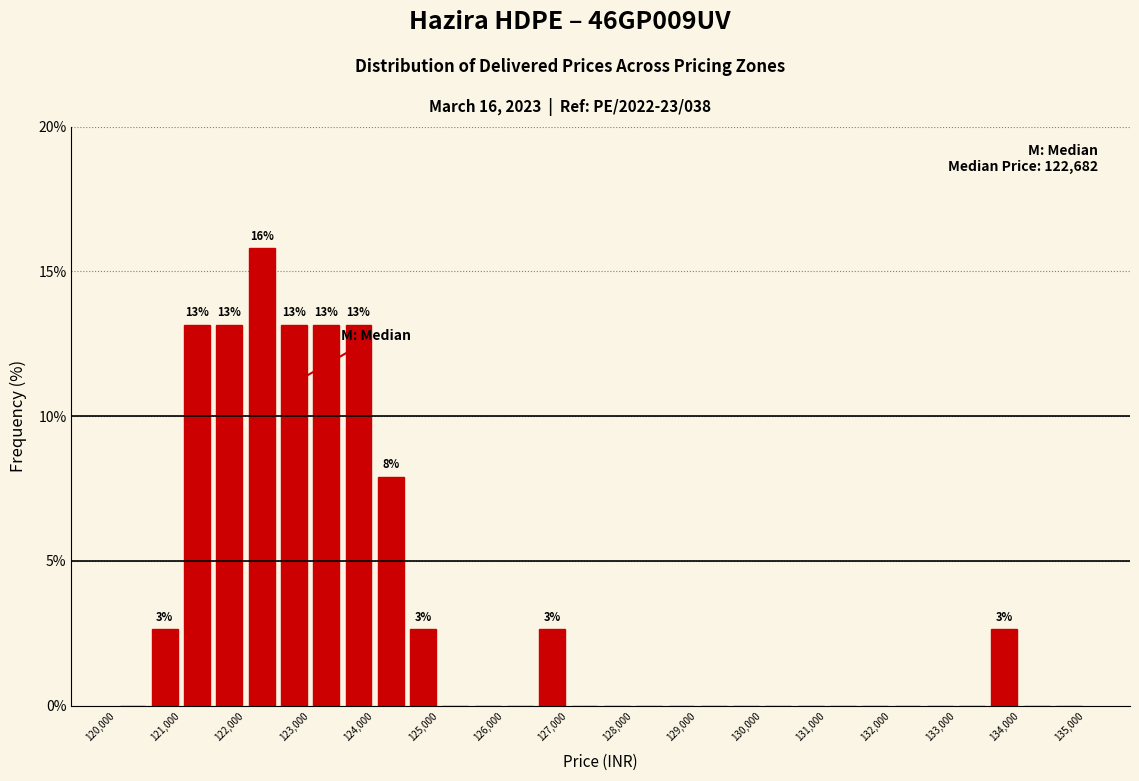

Over which range of the x-axis is the bar tallest?

122000 to 122500